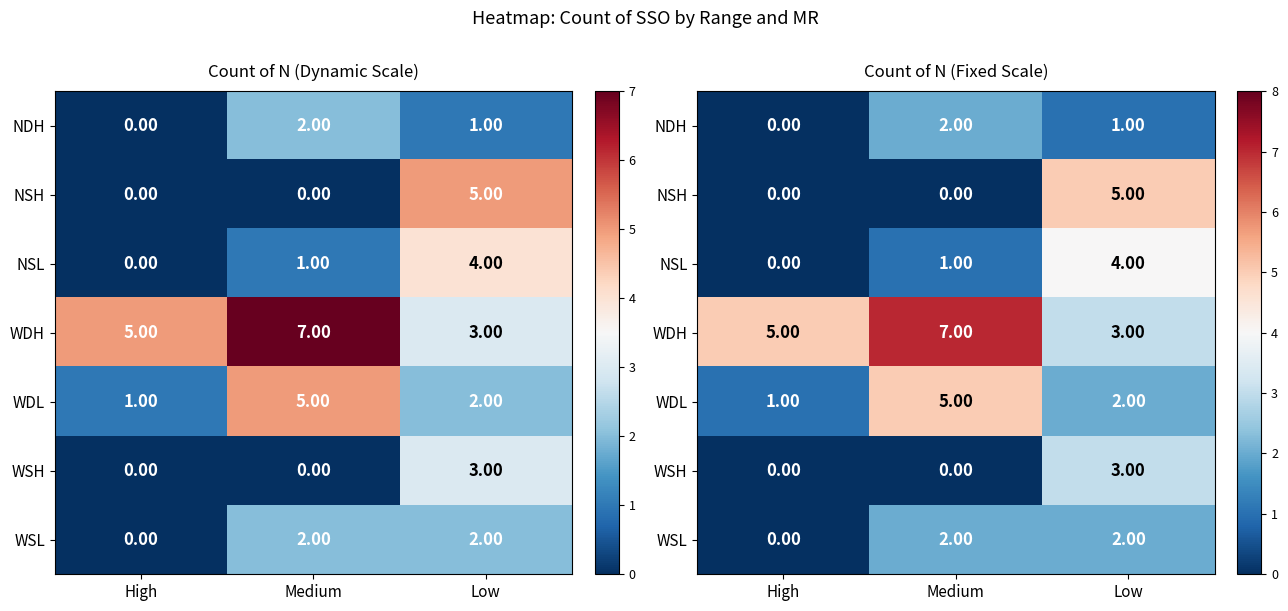

What is the difference between the maximum and minimum values in the WDL series?

4